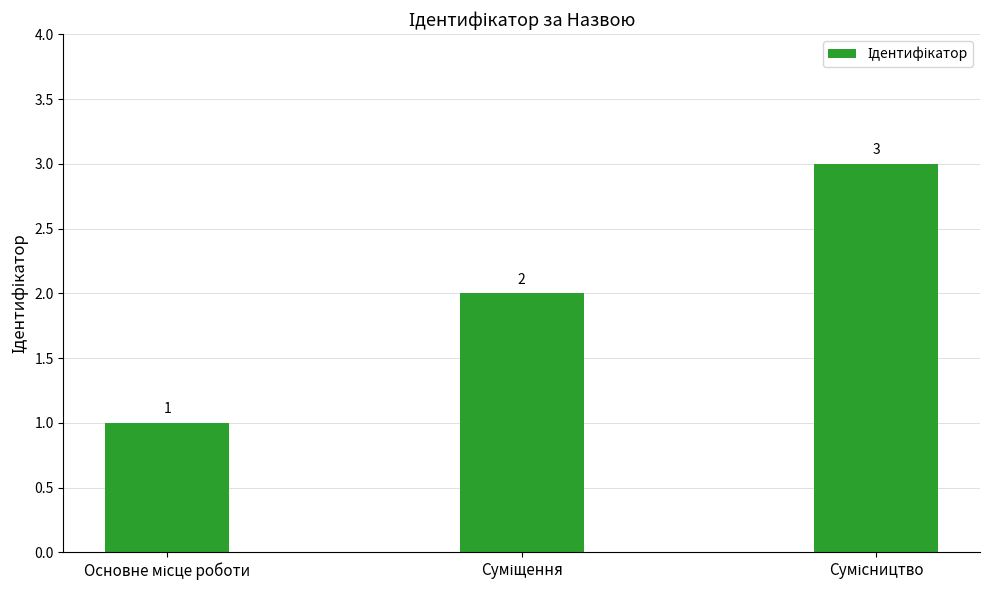

Count the values in the range 1 to 3.

3